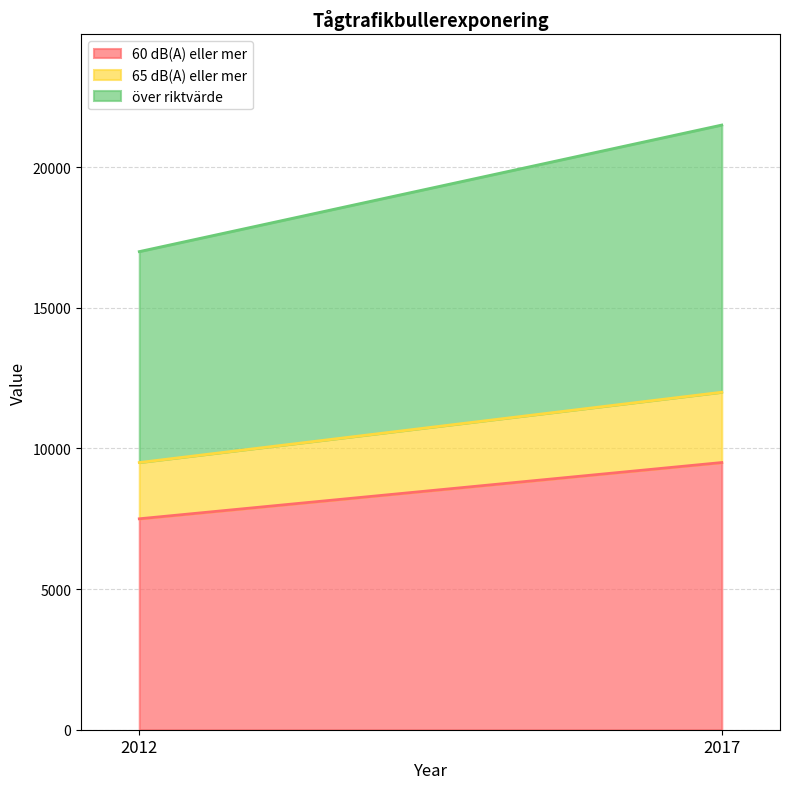

The 65 dB(A) eller mer series shows 3387 at 2017. True or false?

False